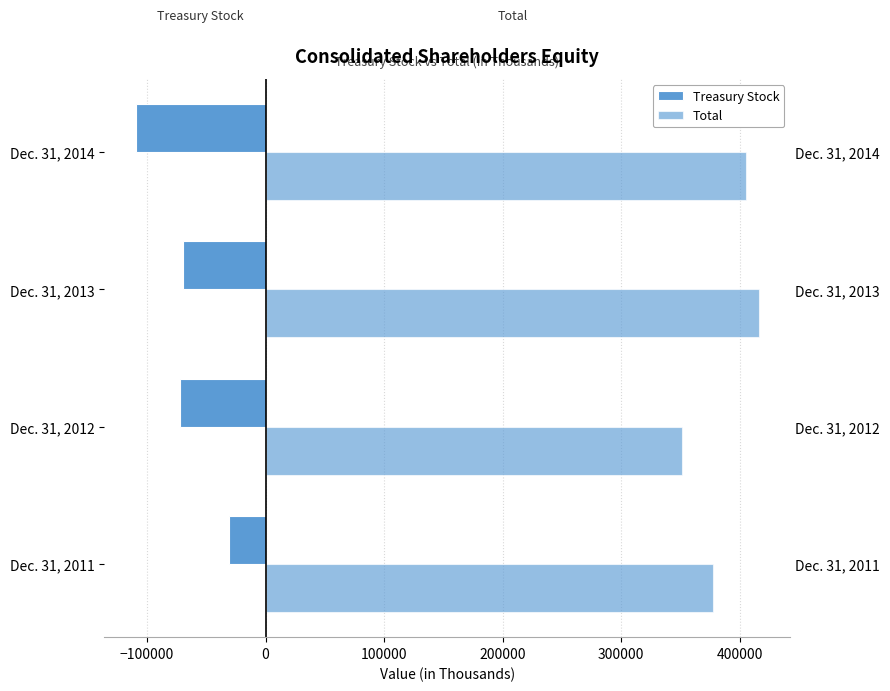

What is the average value of the Treasury Stock series?

-70564